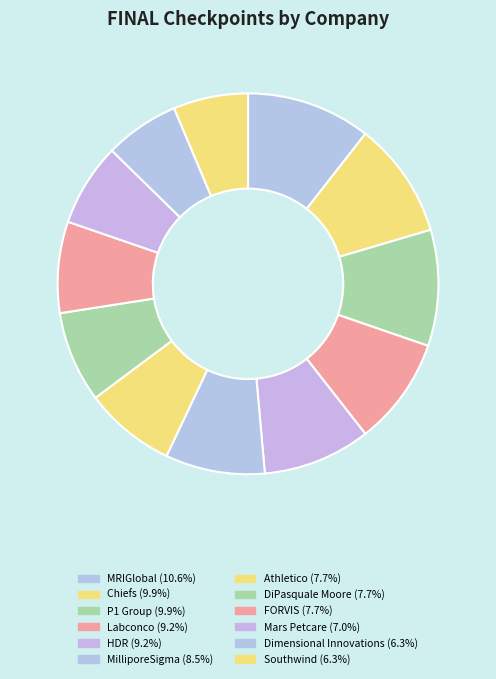

Count the number of slices in the pie.

12